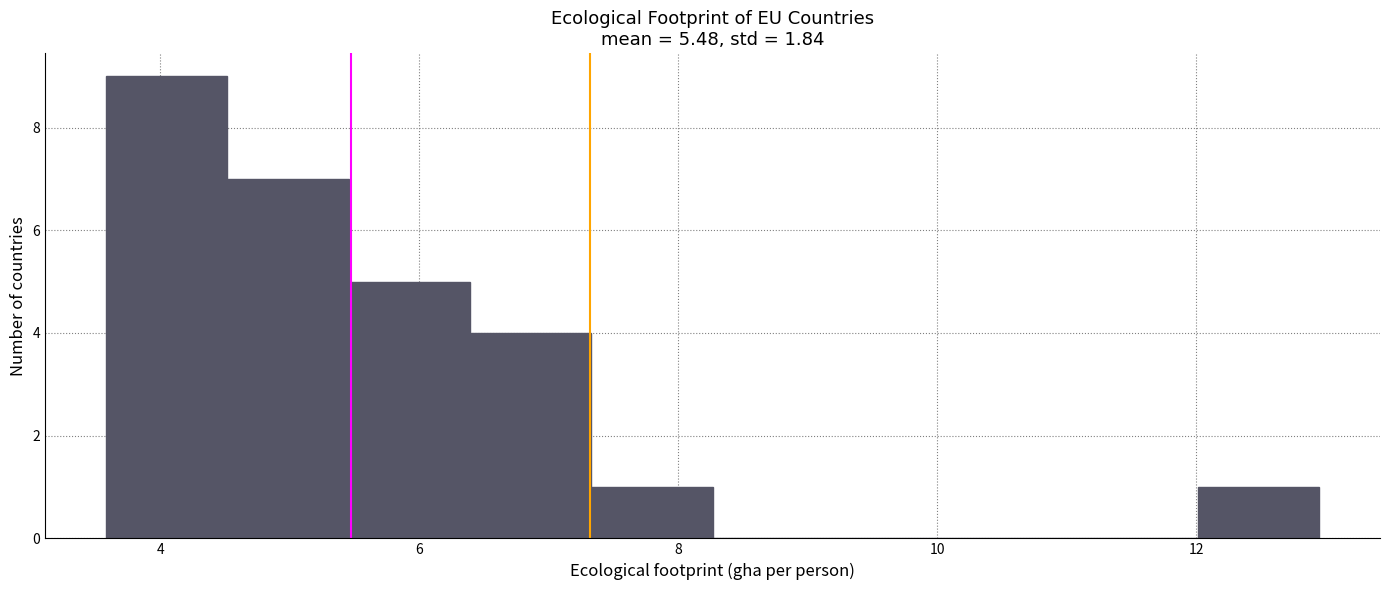

How tall is the bar that spans 3.6 to 4.6 on the x-axis? Neither the bar edges nor the heights are printed on the chart, so give them approximately, as read against the axes.

9